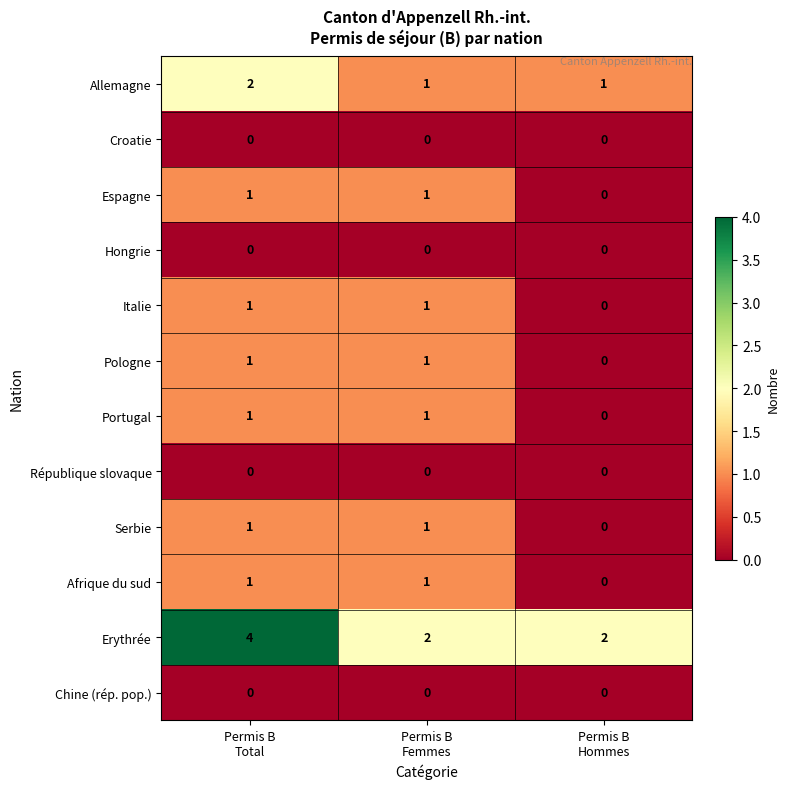

What is the maximum value for Erythrée?

4